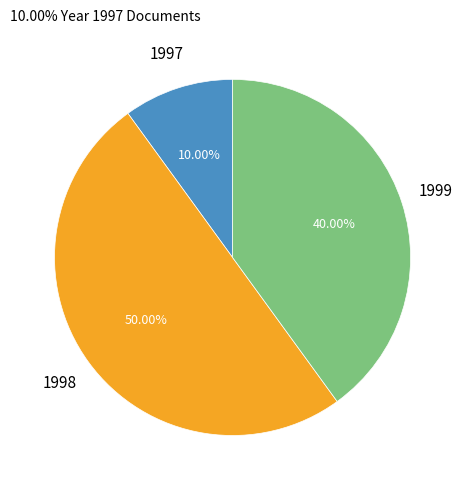

How many slices are in this pie chart?

3